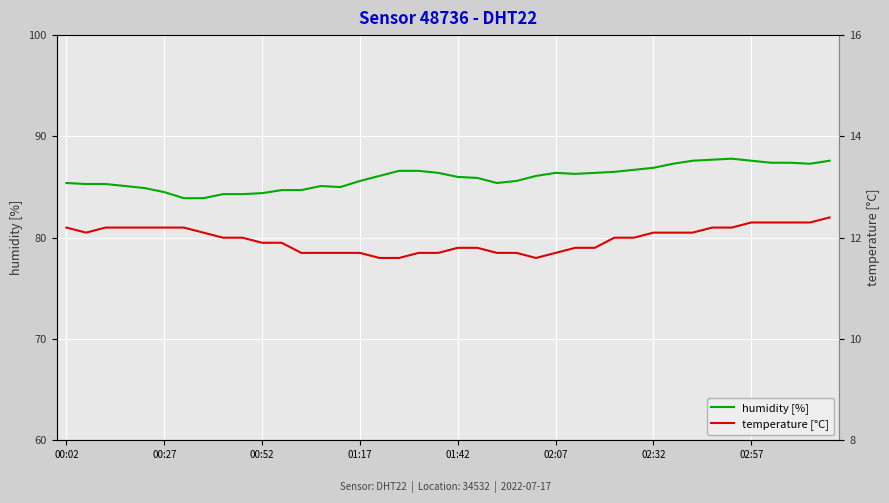

True or false: temperature [°C] has more than 2 interior local peaks.

False